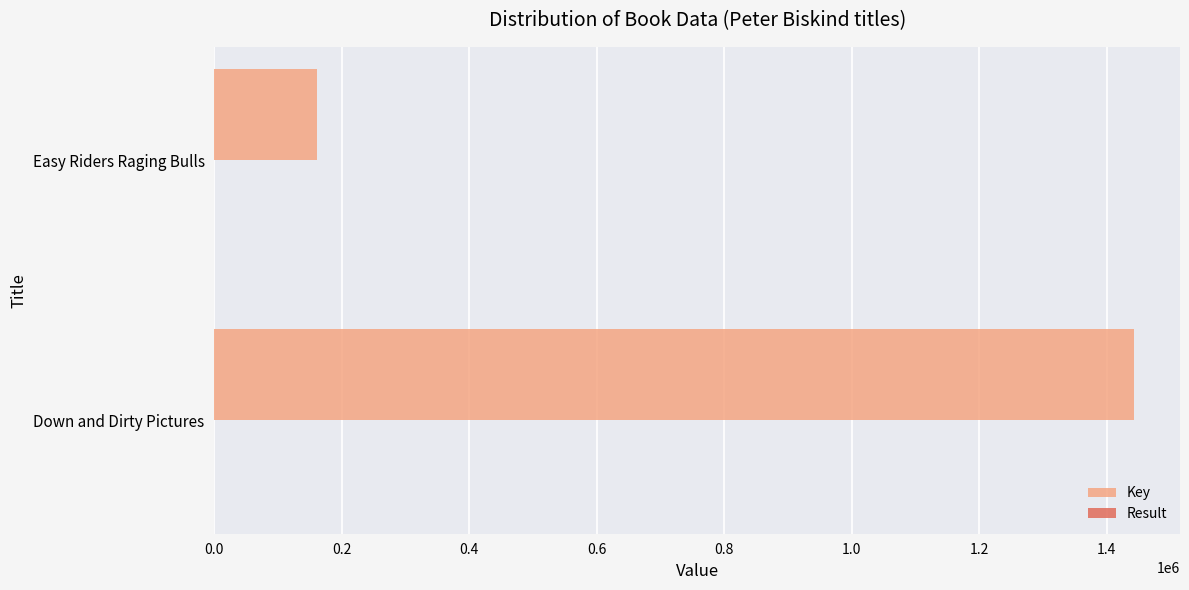

What is the sum of all Key values?

1604157